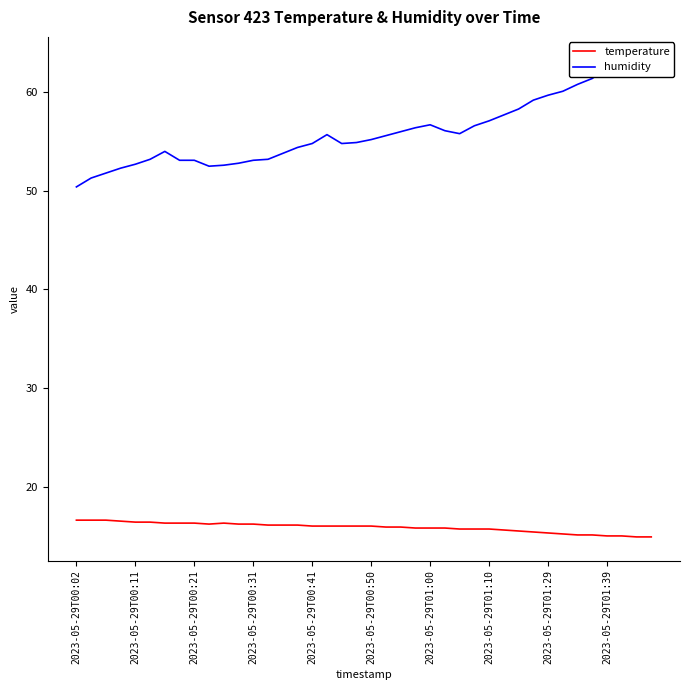

At which label does humidity first exceed 55?

17